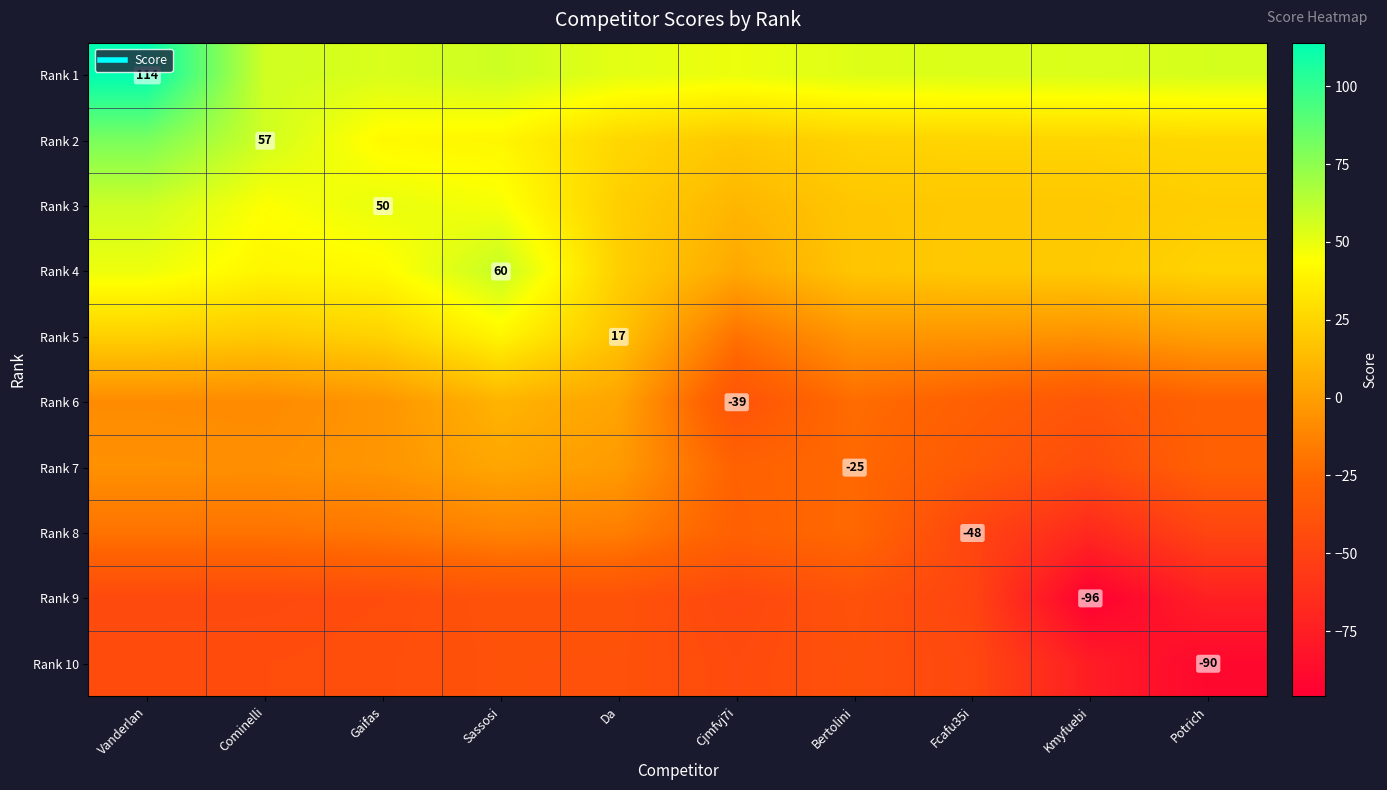

Which has a higher value, Da or Cominelli?

Cominelli